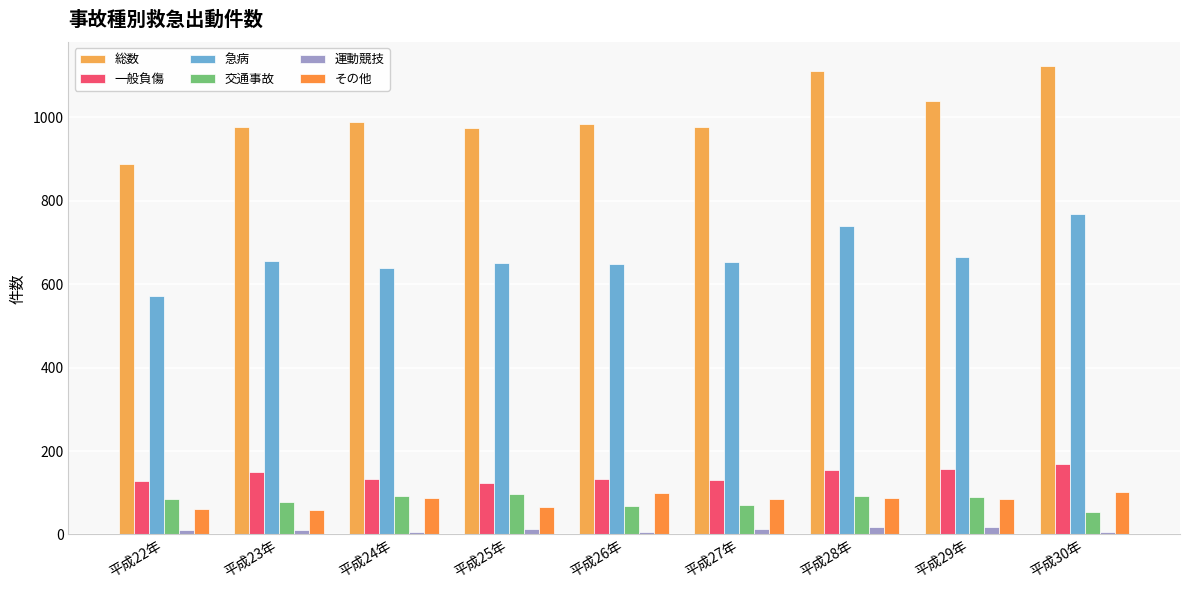

At which label does 交通事故 reach its minimum?

平成30年